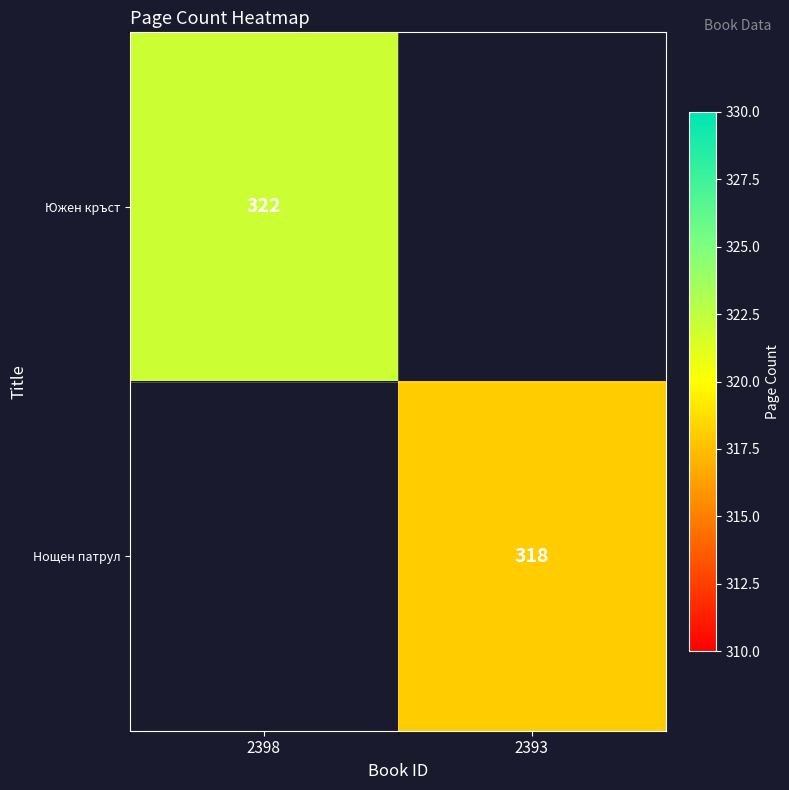

The value of Нощен патрул at 2393 is 318. True or false?

True